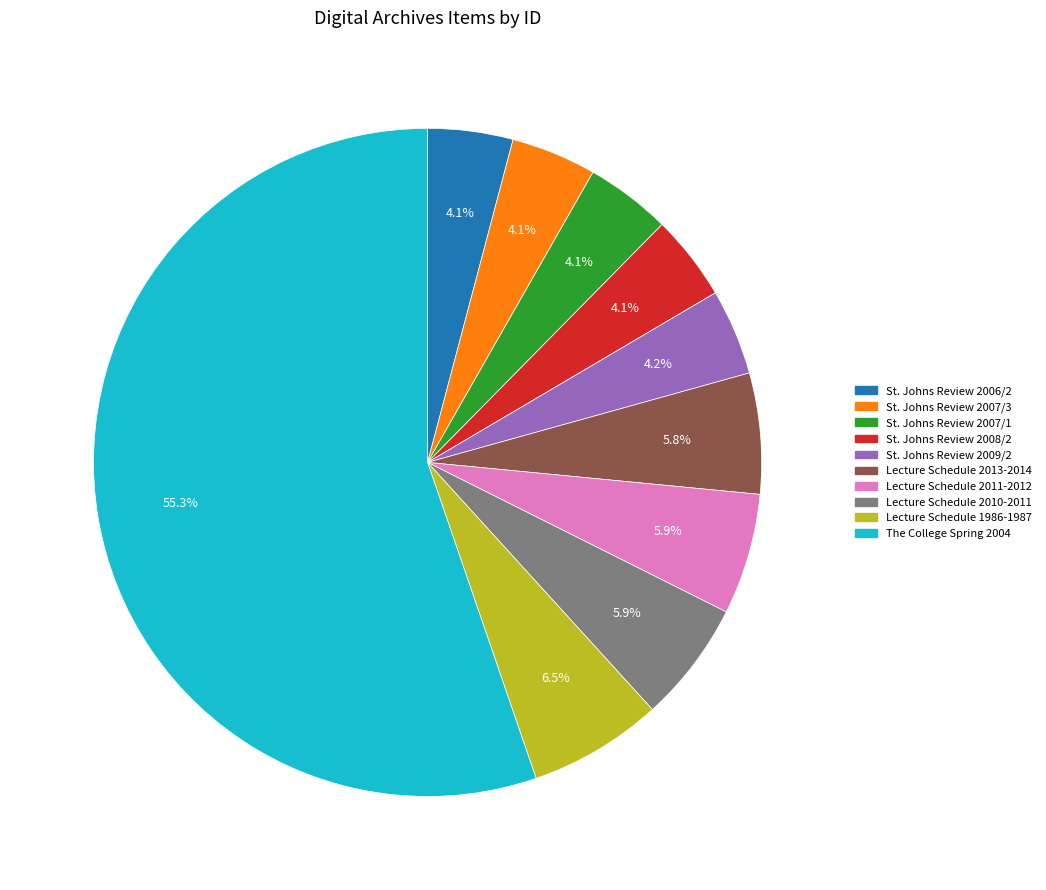

To the nearest percent, what is the difference between the largest and smallest slice percentages?

51%